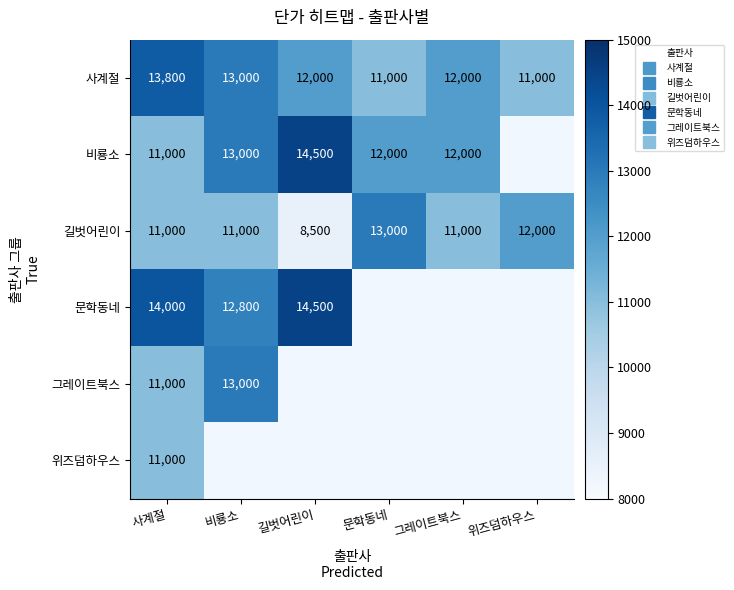

How many values in the 비룡소 series are below 13000?

3